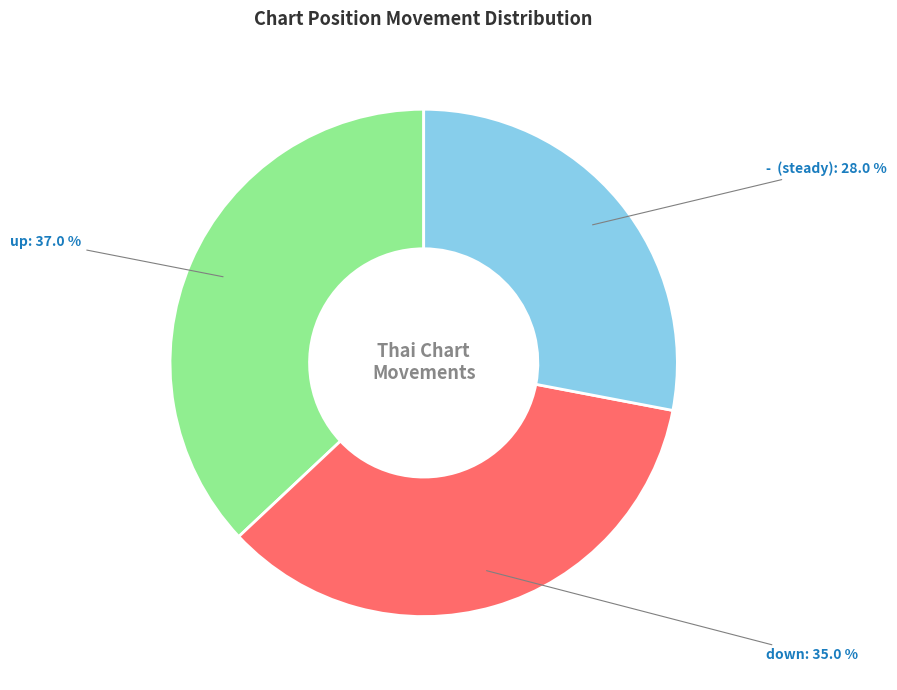

Is it true that - is 28% of the pie?

True